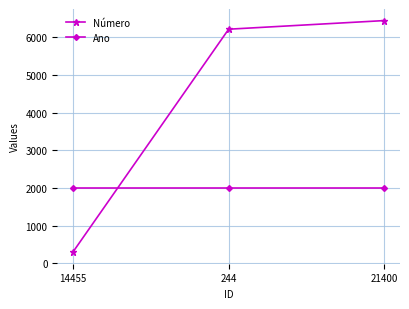

What is the sum of all Número values?

12965